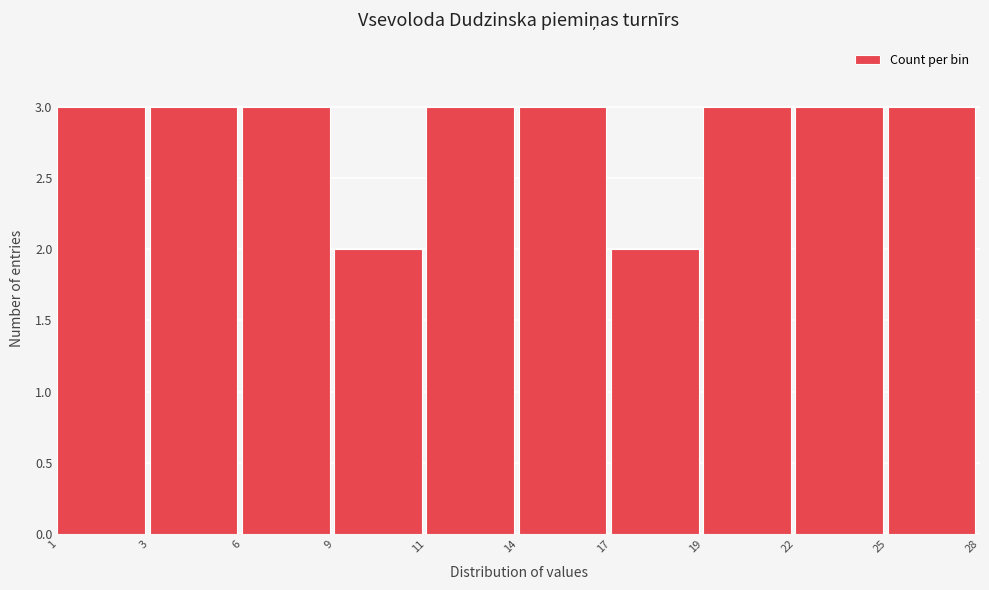

Reading right to left, transcribe all the data shown in this chart.

3	3	3	2	3	3	2	3	3	3